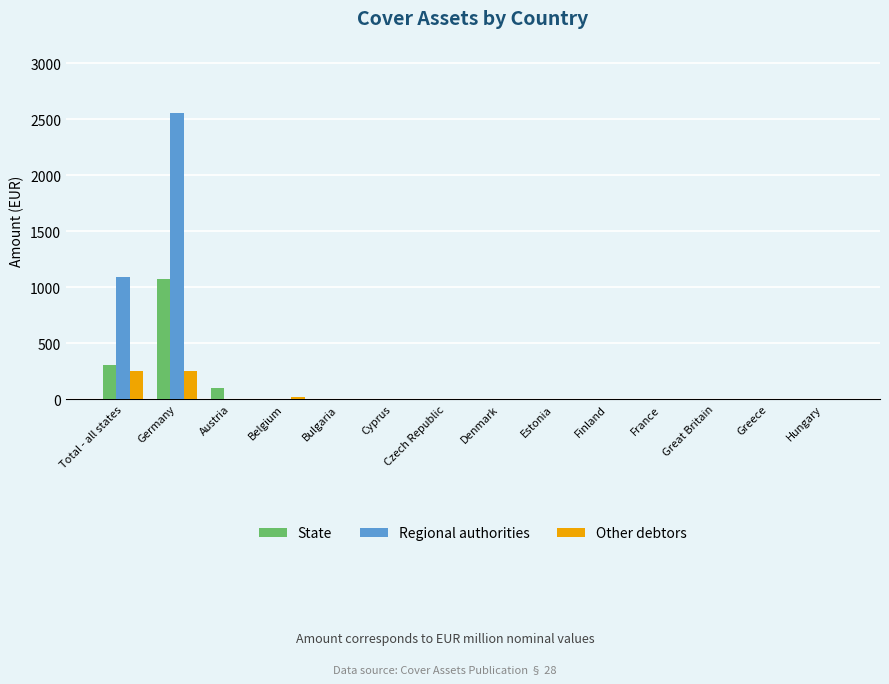

True or false: Regional authorities has a value of 0.0 at Austria.

True